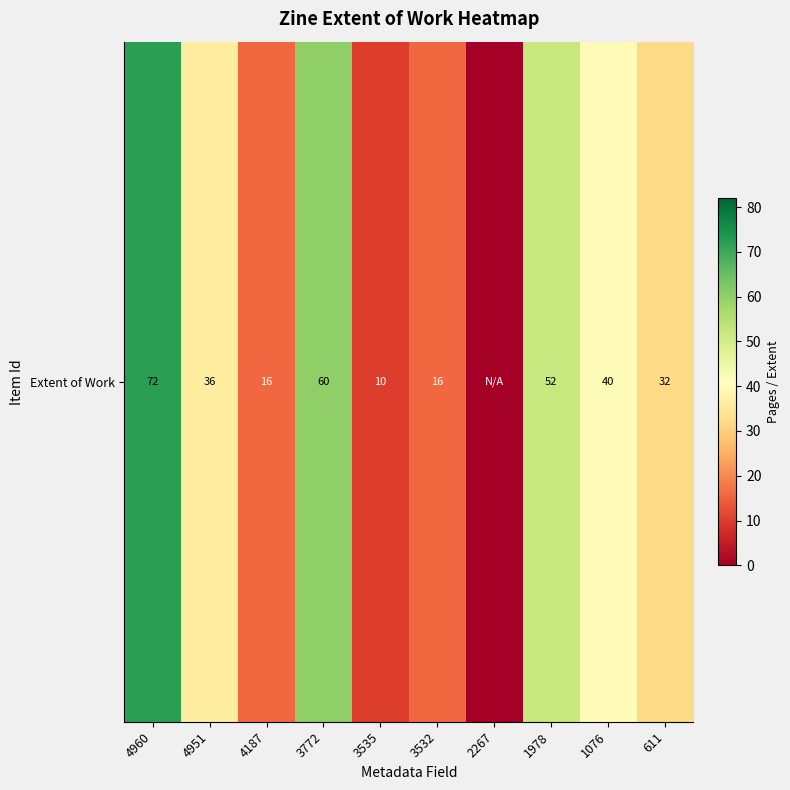

At which category does the chart reach its minimum across all series?

2267